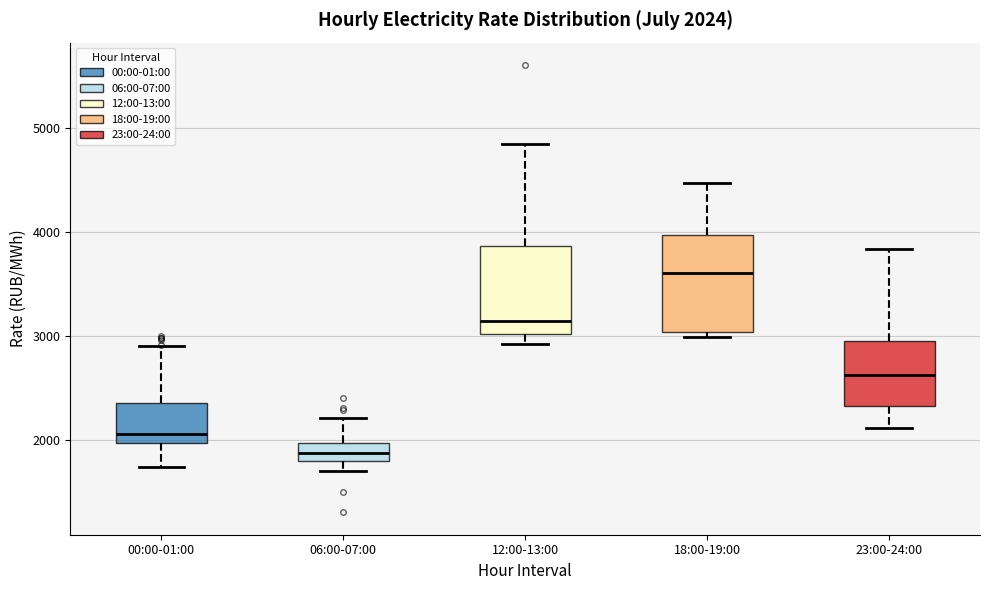

Which box has the highest median line?

18:00-19:00